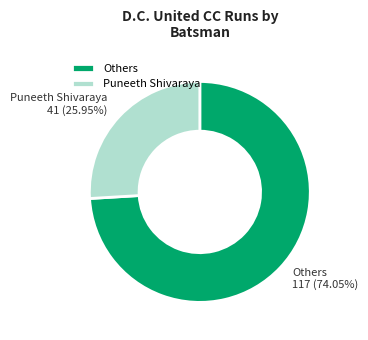

Rank the categories by value from lowest to highest.

Puneeth Shivaraya, Others